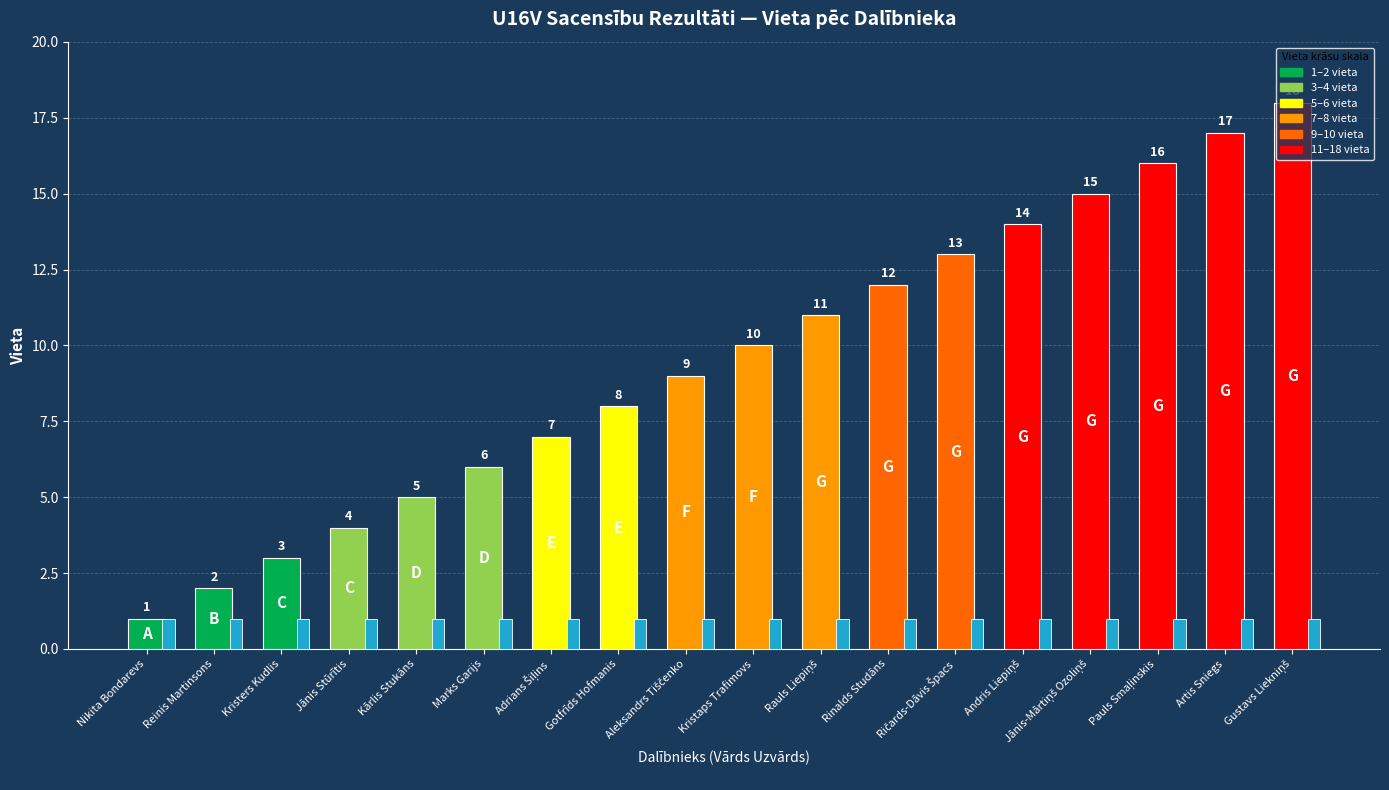

Count the number of data series in this chart.

2